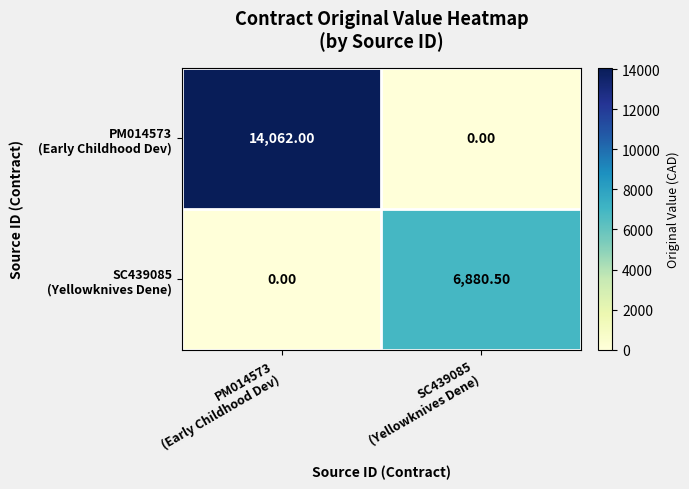

How many data points does each series have?

2